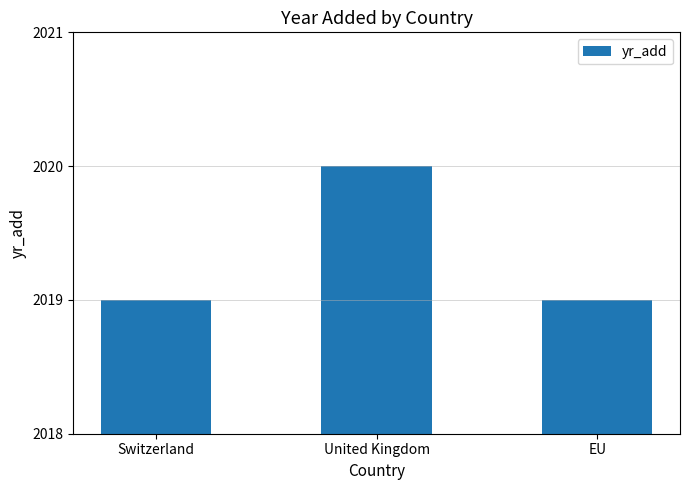

What is the sum of the values at United Kingdom and Switzerland?

4039